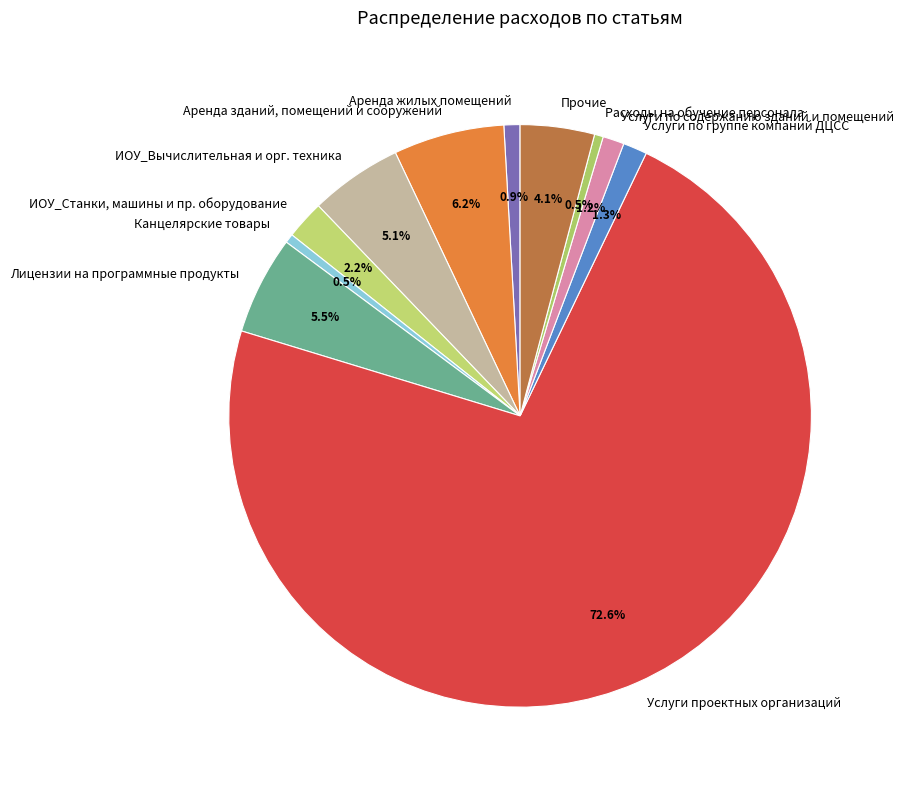

Which category has the biggest portion of the pie?

Услуги проектных организаций